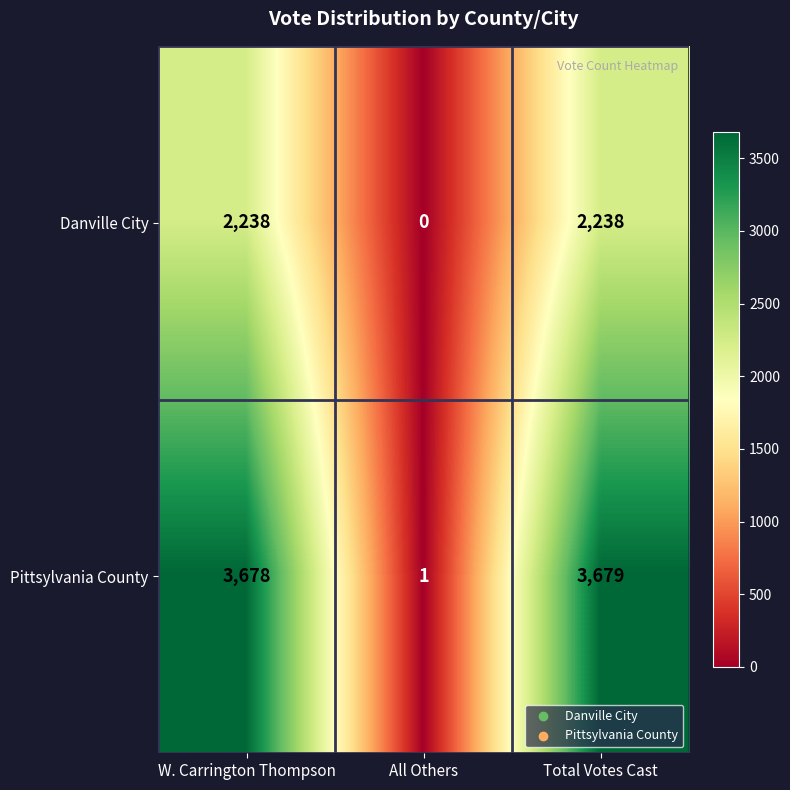

Count the number of data series in this chart.

2